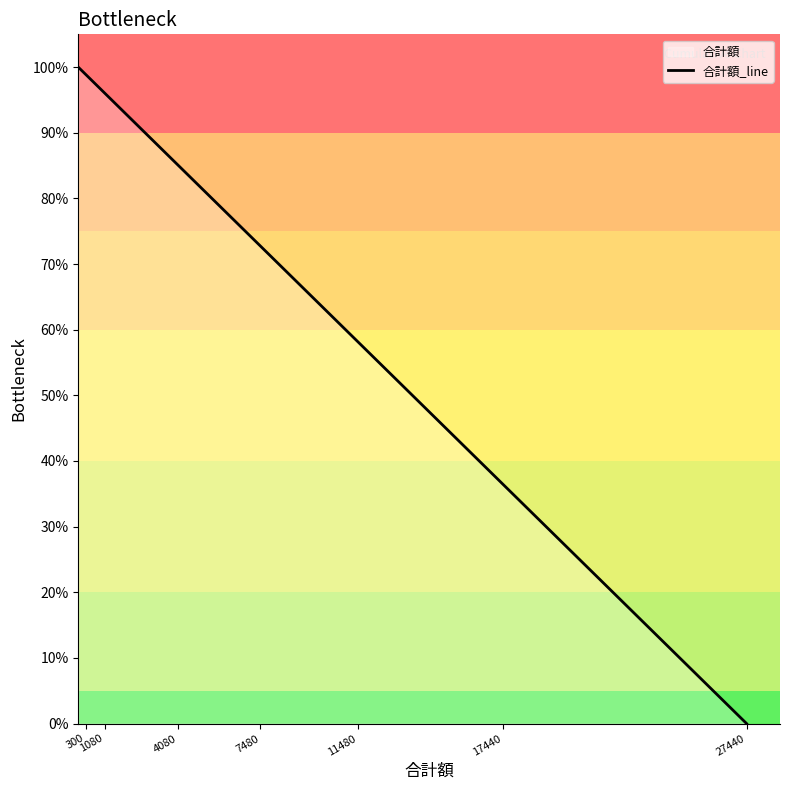

Which has a higher value, 27440 or 17440?

17440